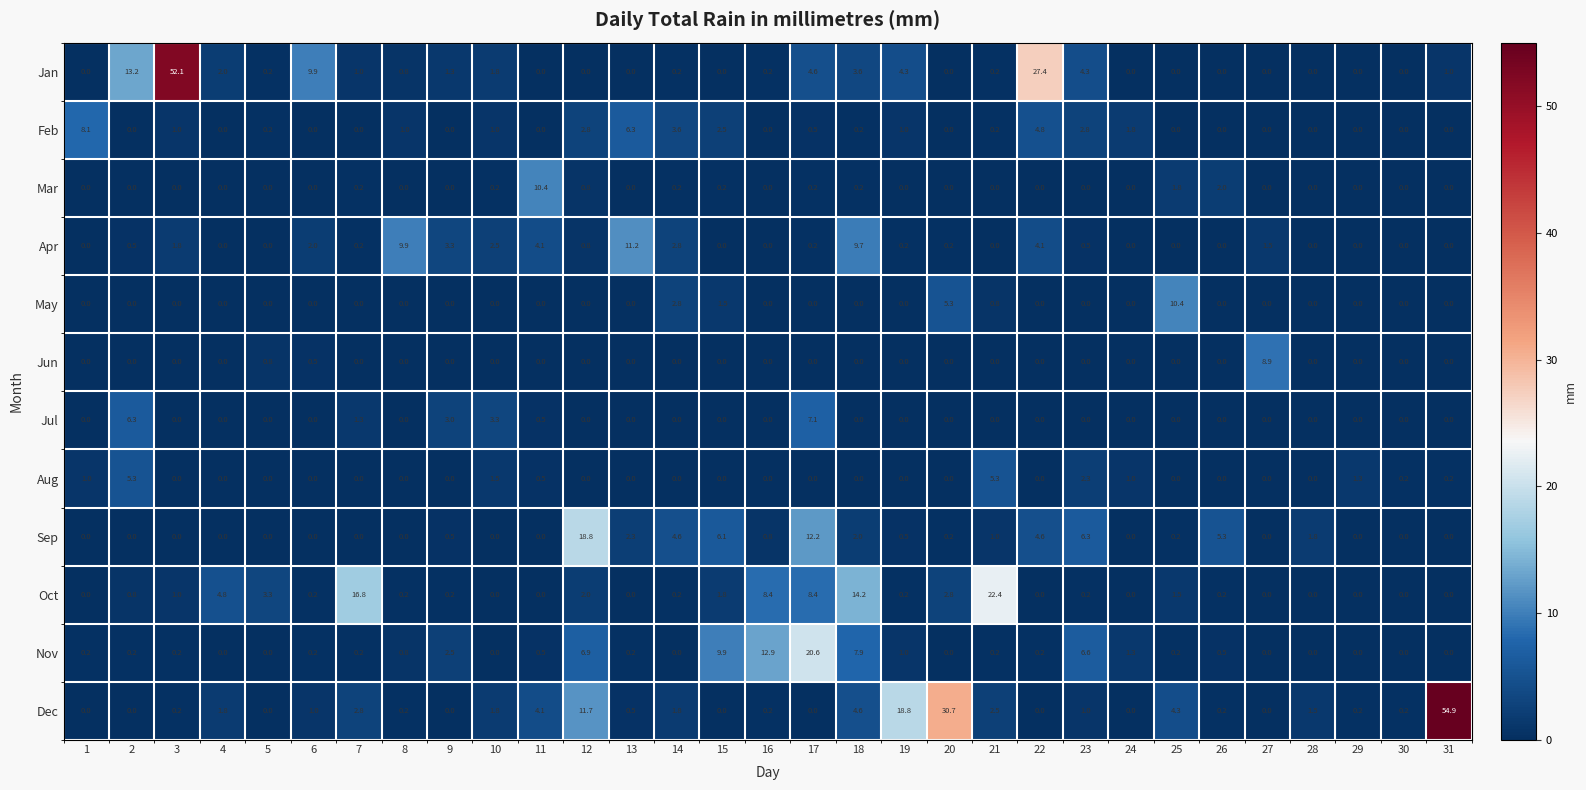

What is the average value of the Jan series?

4.1